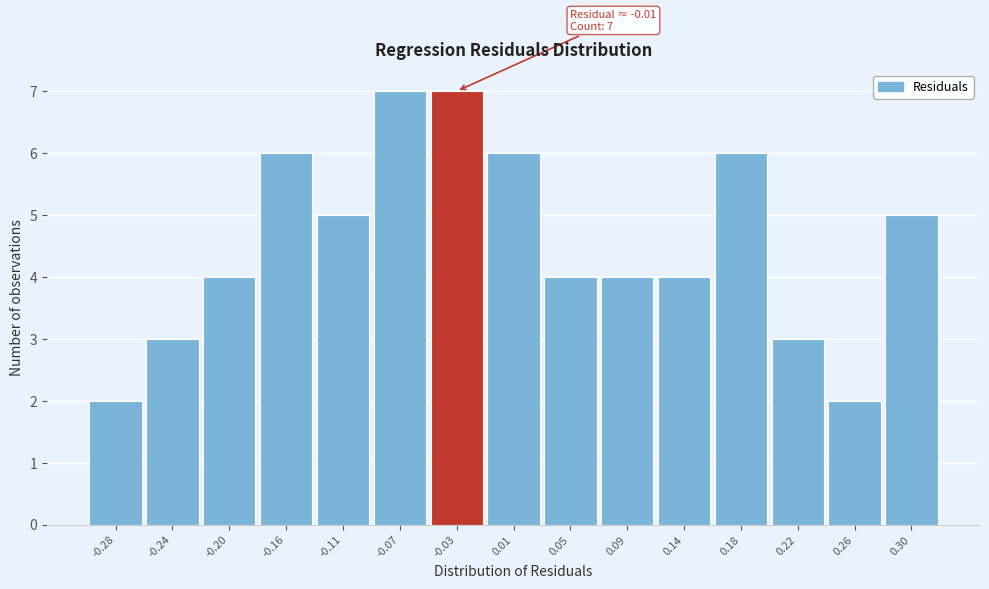

Reading left to right, transcribe all the data shown in this chart.

2	3	4	6	5	7	7	6	4	4	4	6	3	2	5